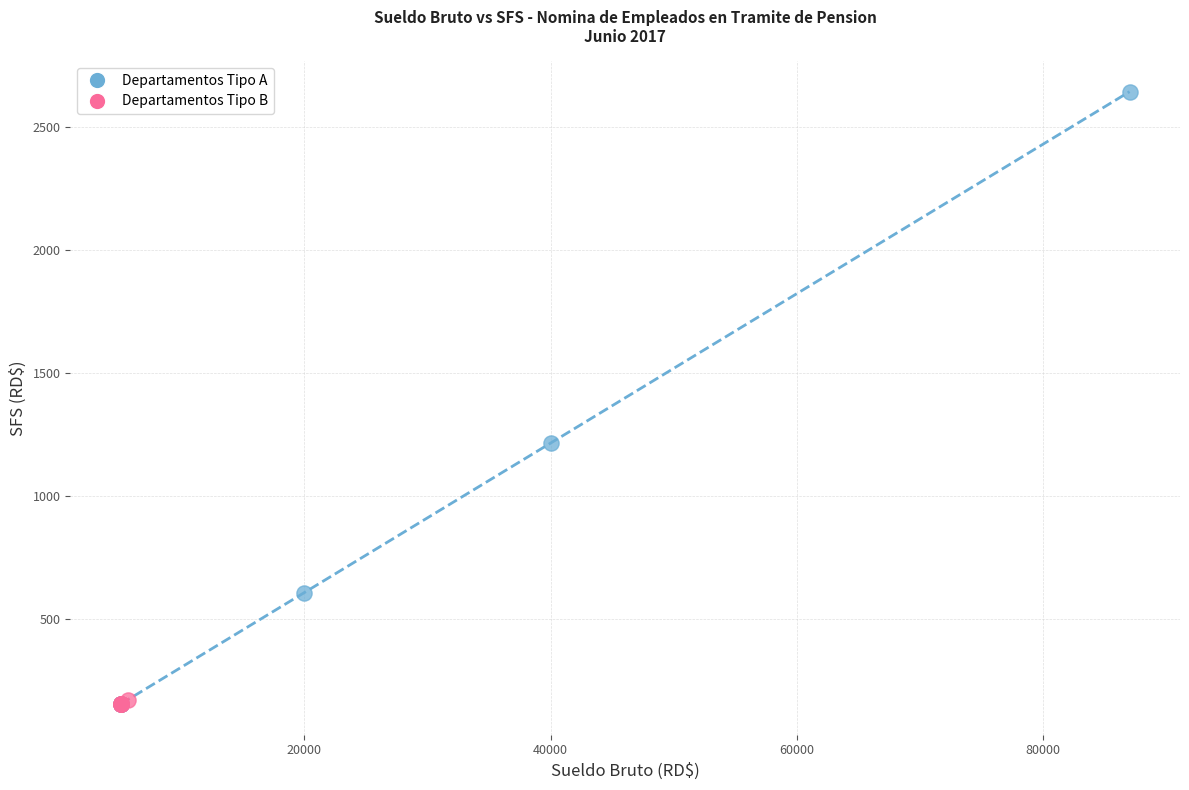

What are all the series names shown in the legend?

Departamentos Tipo A, Departamentos Tipo B